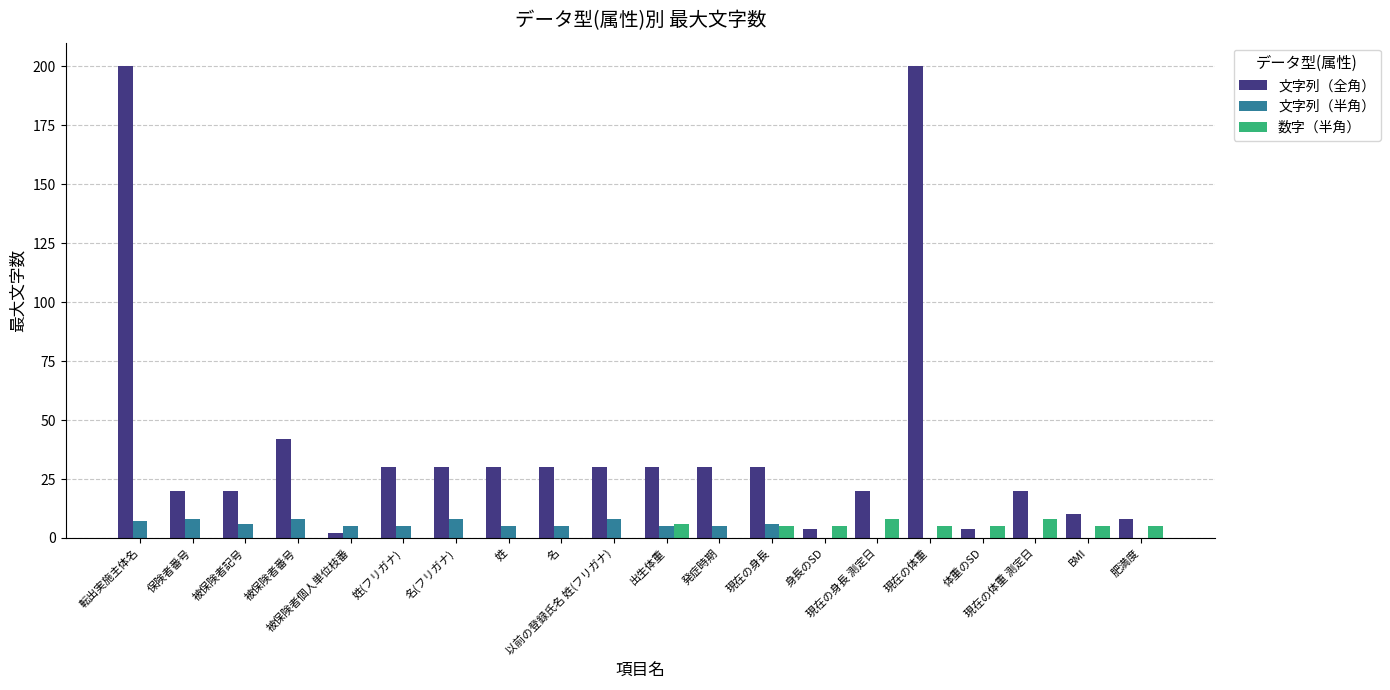

The 文字列（全角） series shows 31 at 現在の体重 測定日. True or false?

False